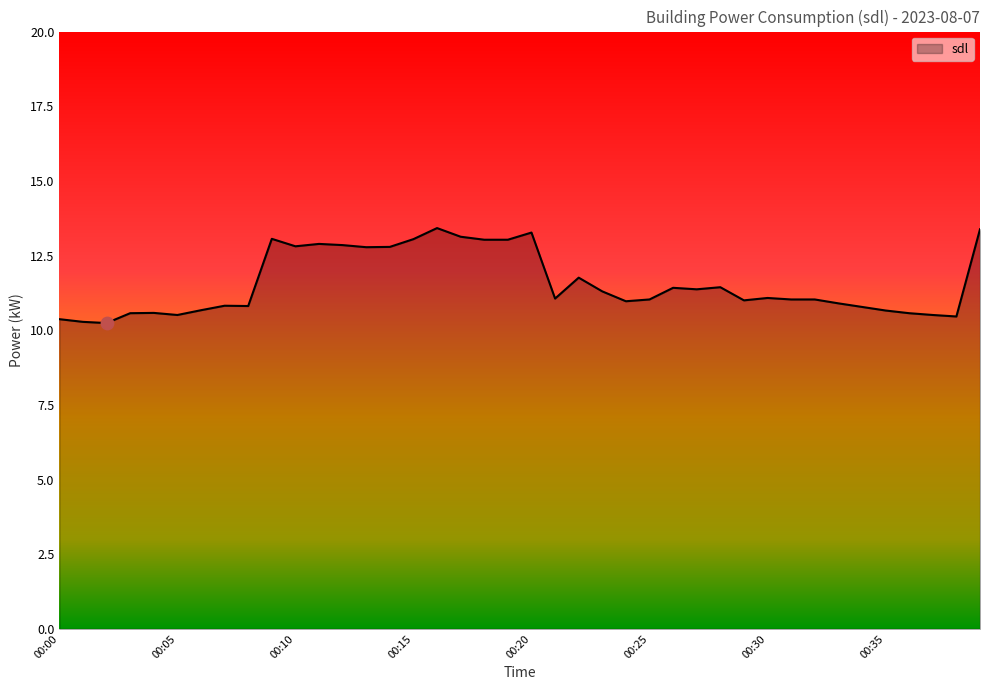

What is the difference between the maximum and minimum values?

3.2